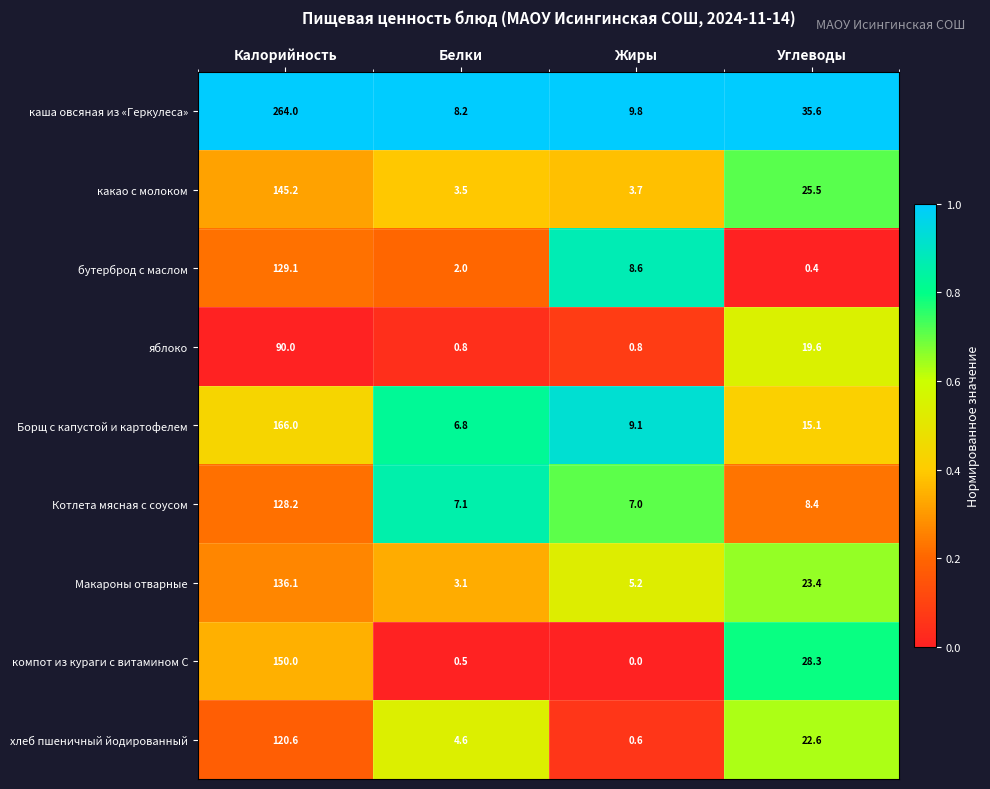

How many data points does each series have?

4